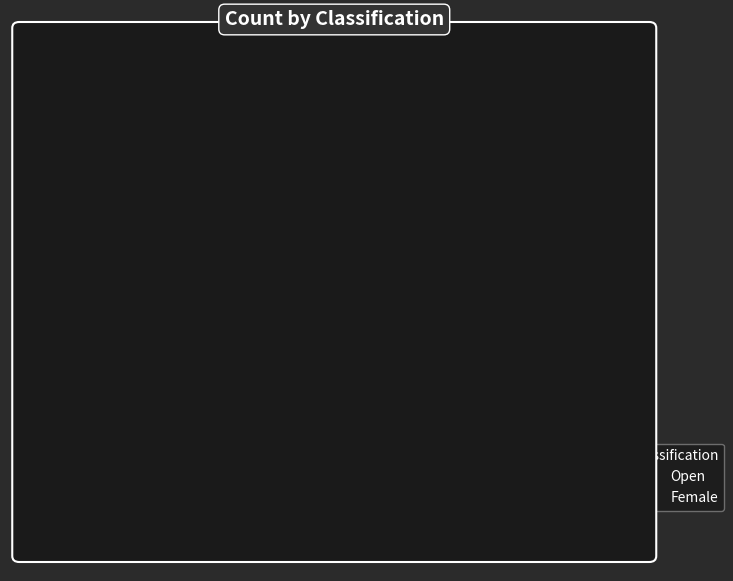

How much of the chart is everything except Open?

7.4%